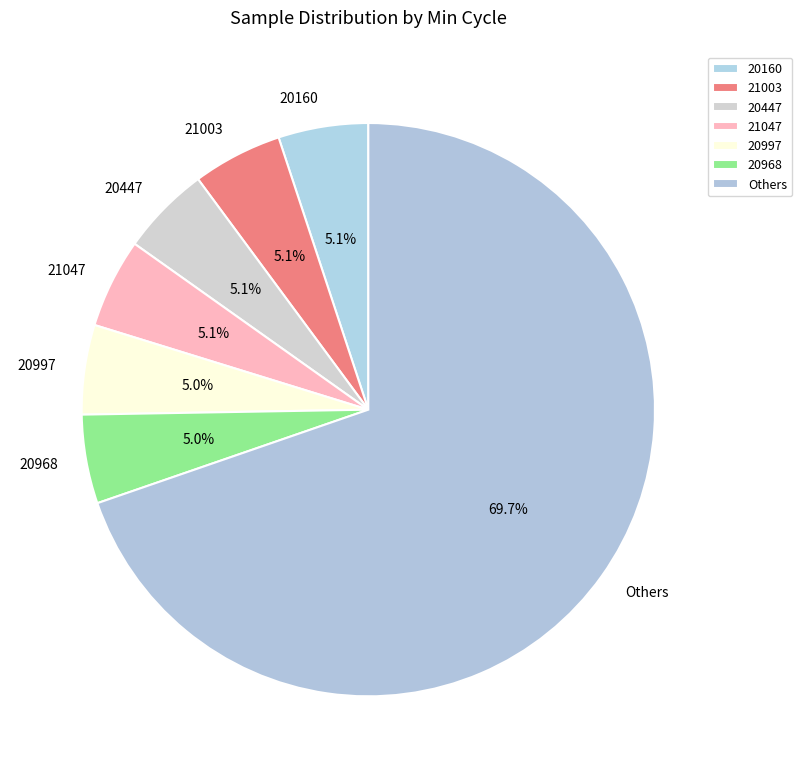

What is the ratio of the value at 20968 to the value at 21003?

1.0